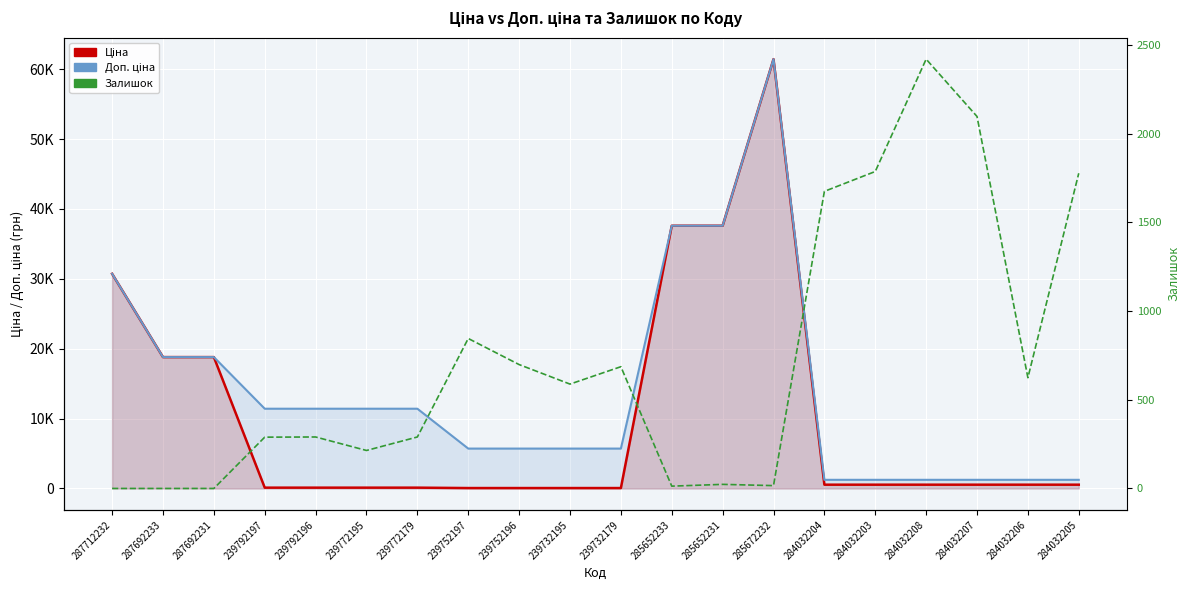

What is the difference between the second highest and minimum values in the Ціна series?

37536.6